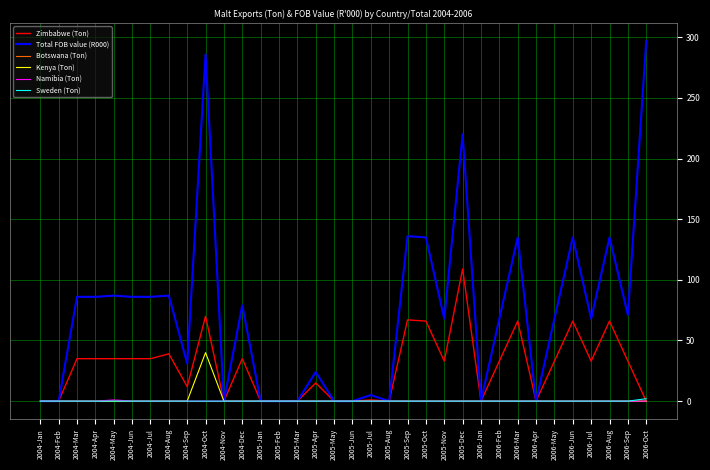

What is the greatest value displayed?

297